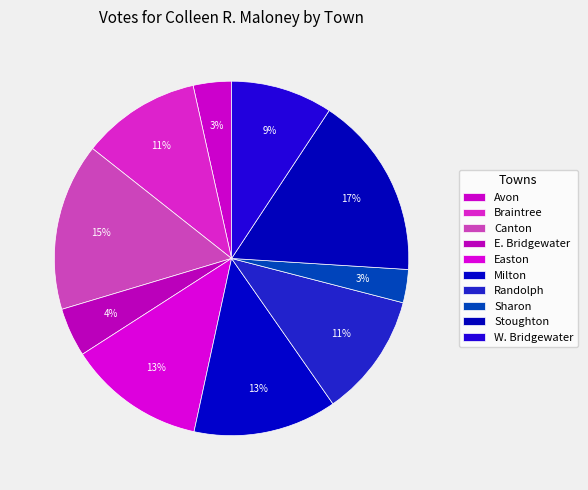

How many segments does this pie chart have?

10